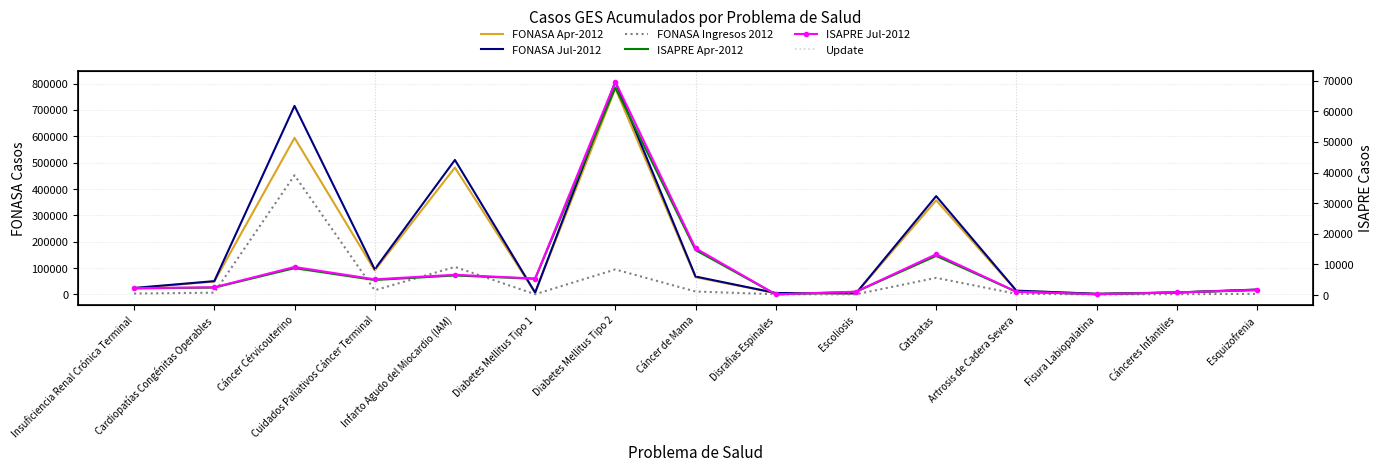

Which series has the widest spread of values?

FONASA Jul-2012